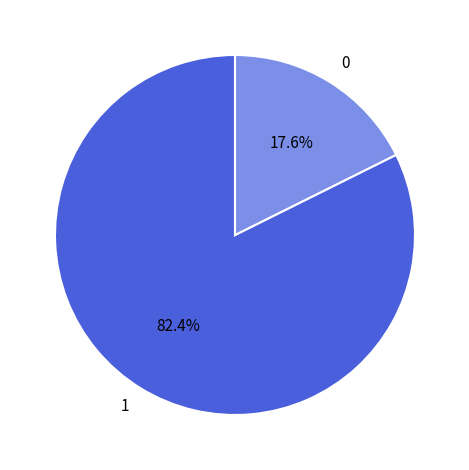

Is the sum of 1 and 0 greater than half?

Yes